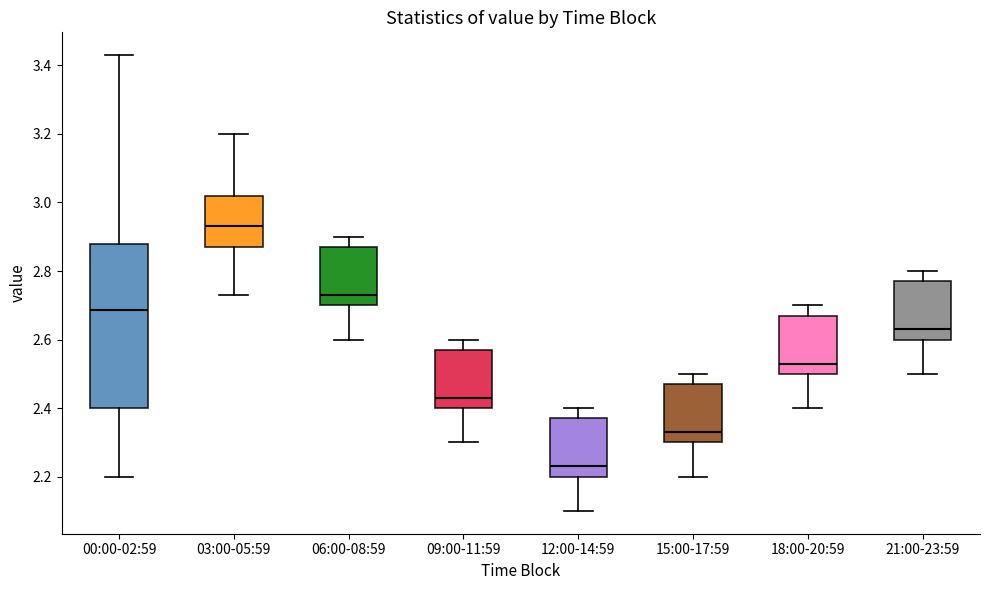

Reading left to right, transcribe this box plot: for each box, give where its median line is, the range the box spans, and where its two whiskers end, as read against the y-axis. The values are not printed on the chart, so give them approximately, as read against the axis.

00:00-02:59: median 2.68, box 2.40 to 2.88, whiskers 2.20 to 3.44
03:00-05:59: median 2.94, box 2.88 to 3.02, whiskers 2.74 to 3.20
06:00-08:59: median 2.74, box 2.70 to 2.88, whiskers 2.60 to 2.90
09:00-11:59: median 2.44, box 2.40 to 2.58, whiskers 2.30 to 2.60
12:00-14:59: median 2.24, box 2.20 to 2.38, whiskers 2.10 to 2.40
15:00-17:59: median 2.34, box 2.30 to 2.48, whiskers 2.20 to 2.50
18:00-20:59: median 2.54, box 2.50 to 2.68, whiskers 2.40 to 2.70
21:00-23:59: median 2.64, box 2.60 to 2.78, whiskers 2.50 to 2.80